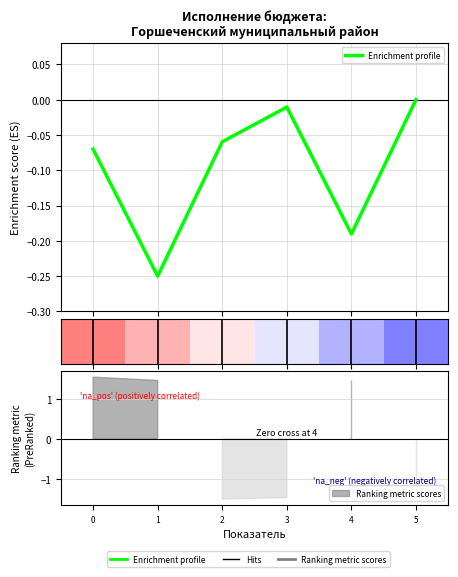

True or false: there are more than 1 points higher than both neighbors.

False